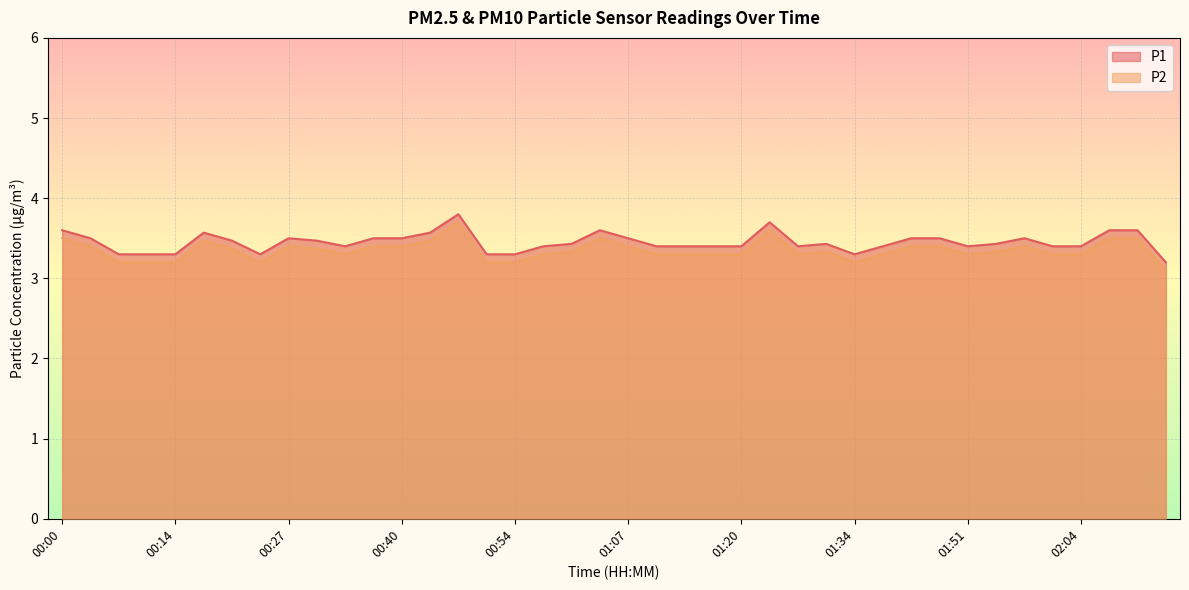

At which label does P2 reach its minimum?

02:22